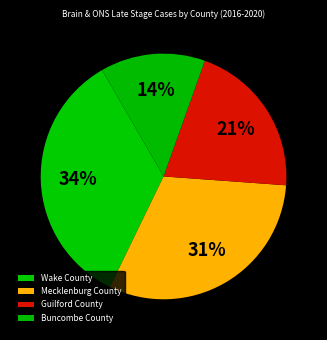

How many segments does this pie chart have?

4